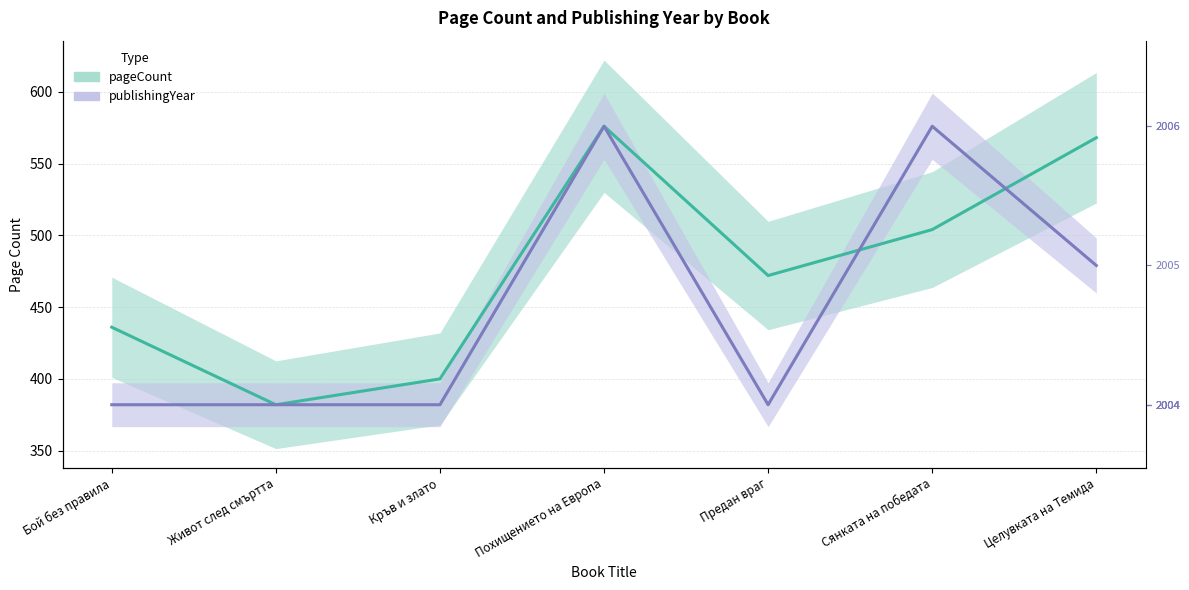

What is the label of the 2nd point from the right?

Сянката на победата